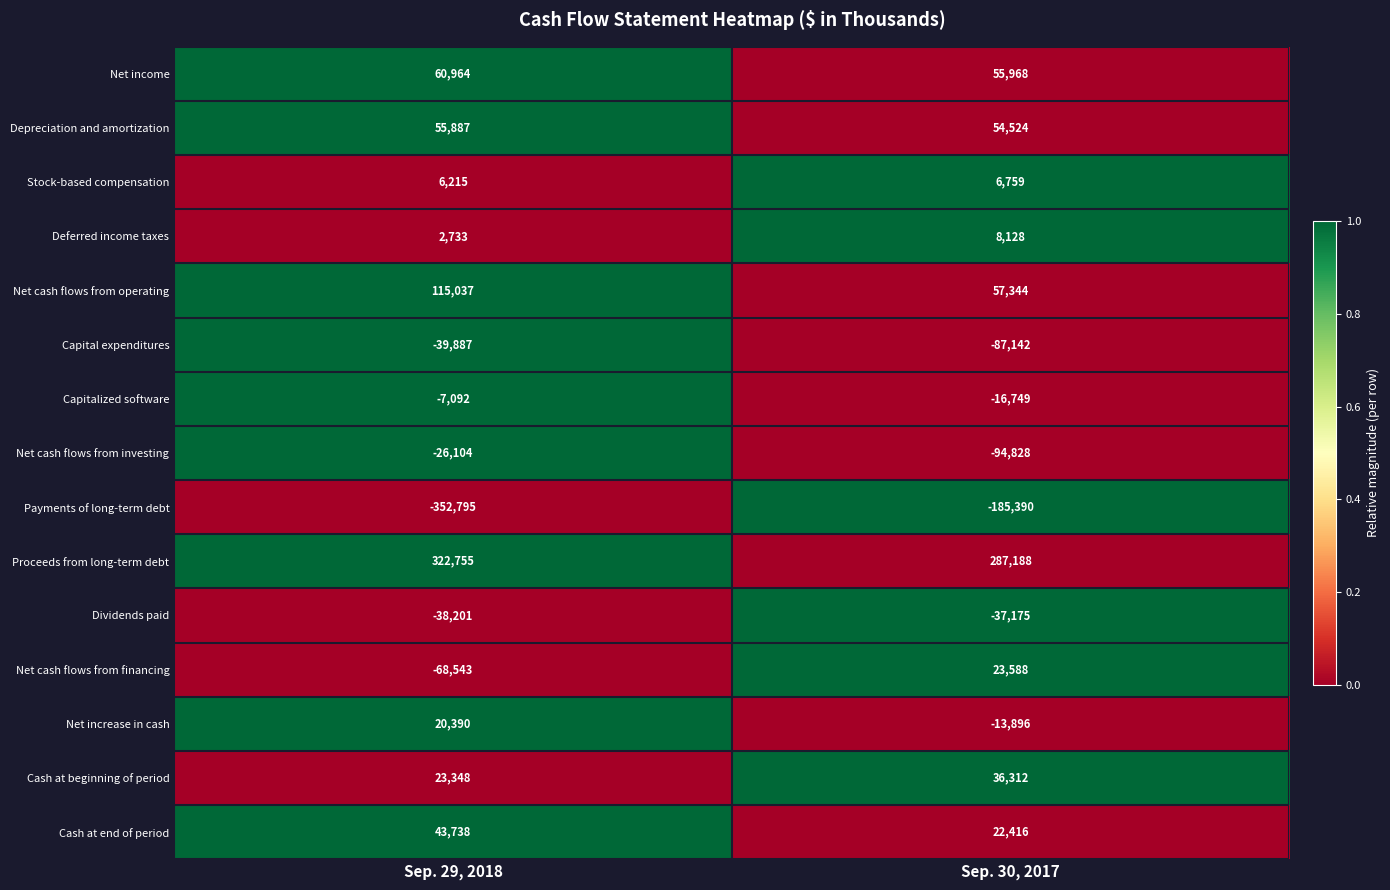

The Net cash flows from operating series shows 87557 at Sep. 30, 2017. True or false?

False